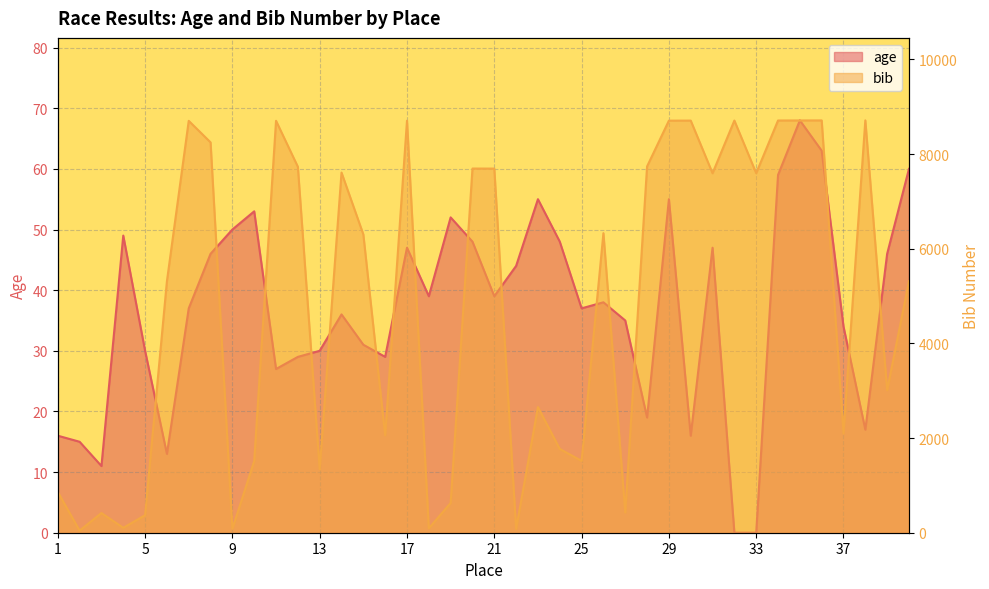

What is the sum of all bib values?

191315